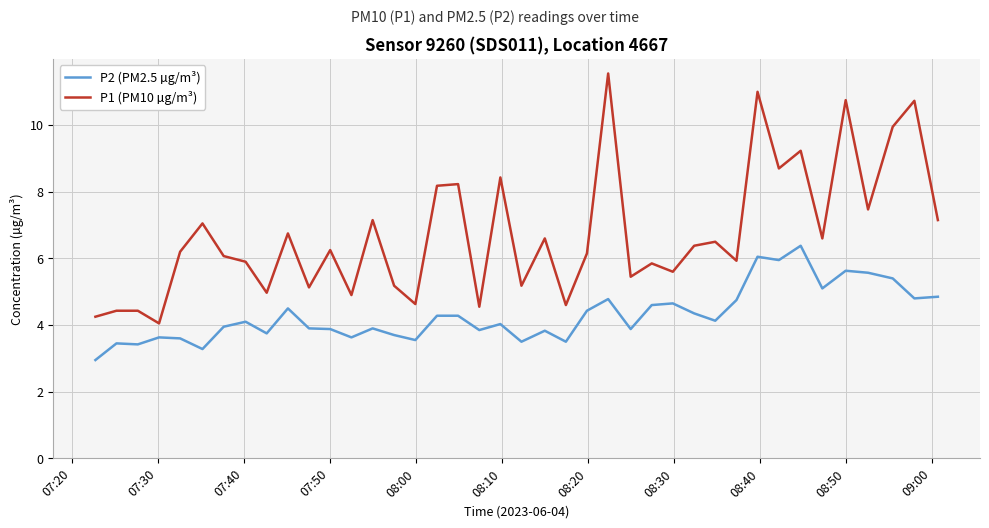

Which series has the largest range (max minus min)?

P1 (PM10 µg/m³)